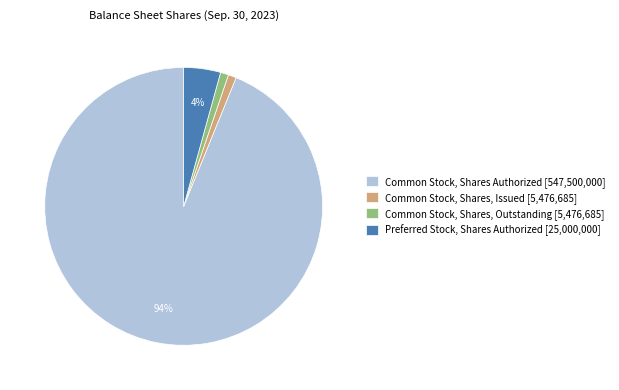

True or false: Preferred Stock, Shares Authorized [25,000,000] accounts for 4% of the total.

True